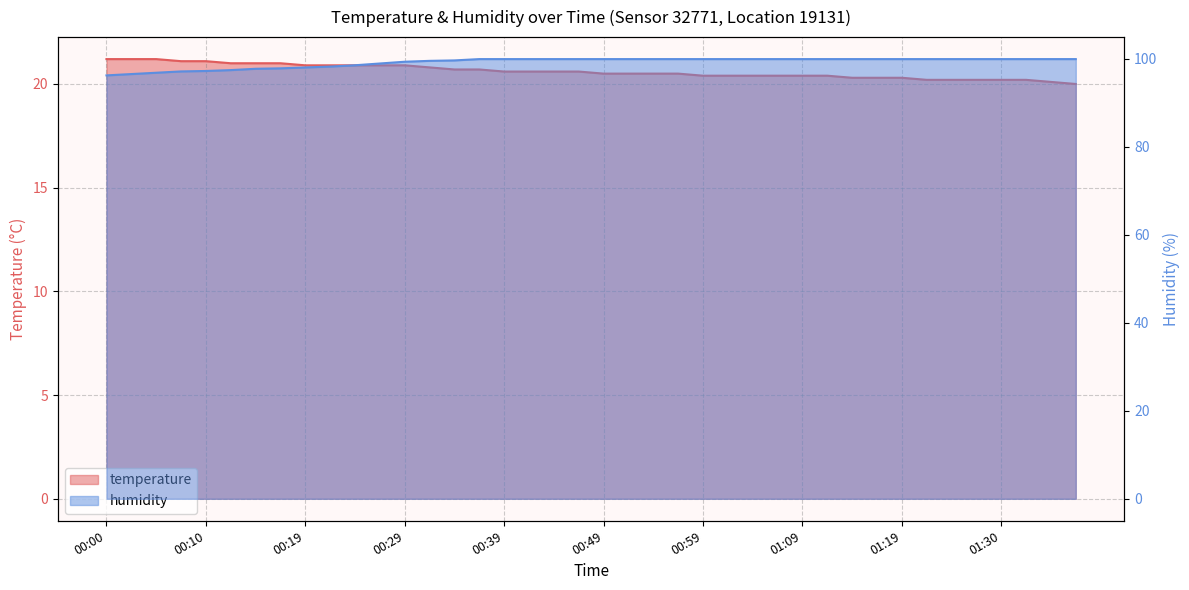

Which has a higher value, 00:42 or 01:30?

00:42